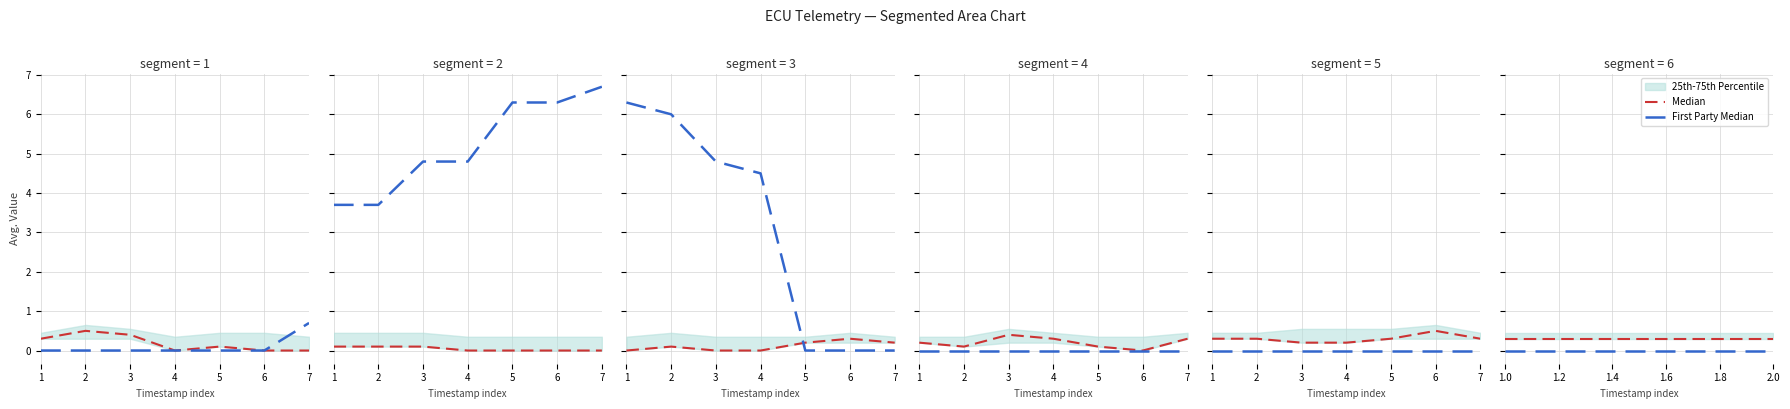

Does the chart have visible grid lines?

Yes